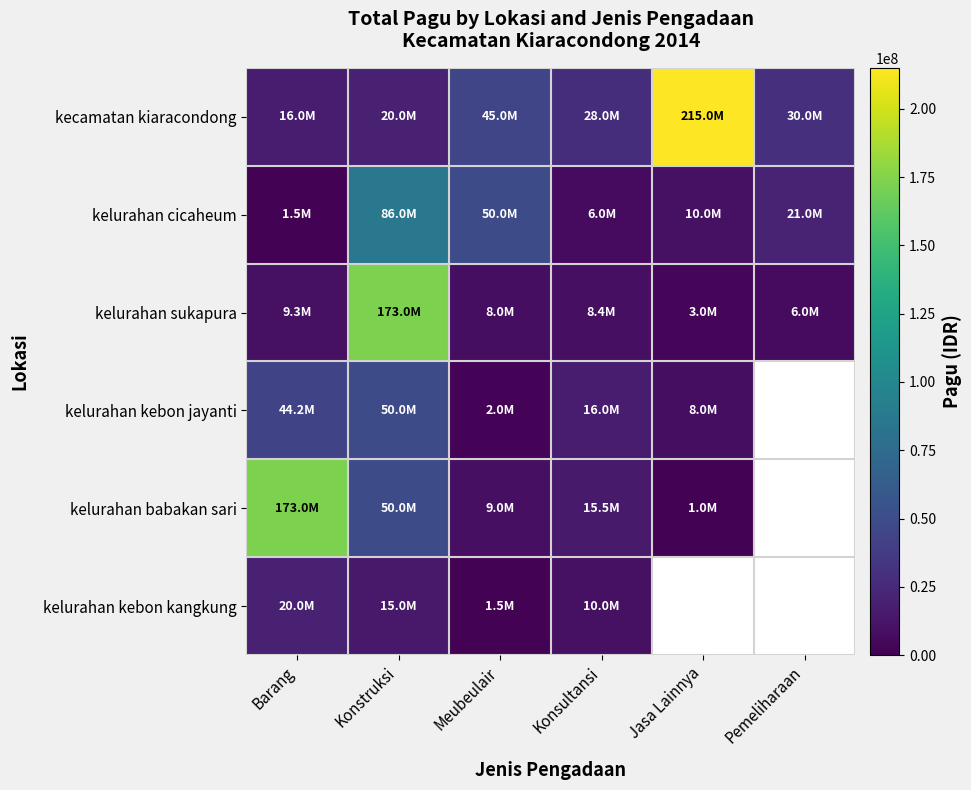

The value of kelurahan kebon jayanti at Jasa Lainnya is 13832280.2. True or false?

False